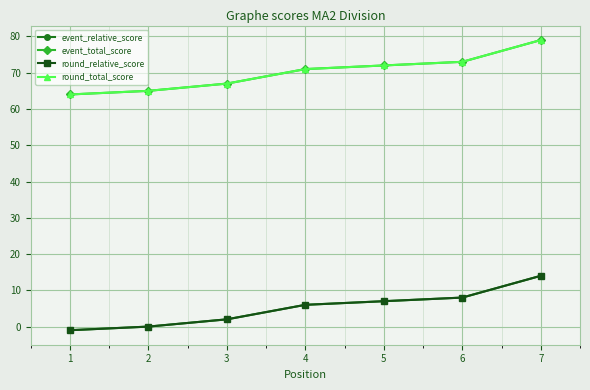

What is the sum of all round_relative_score values?

36